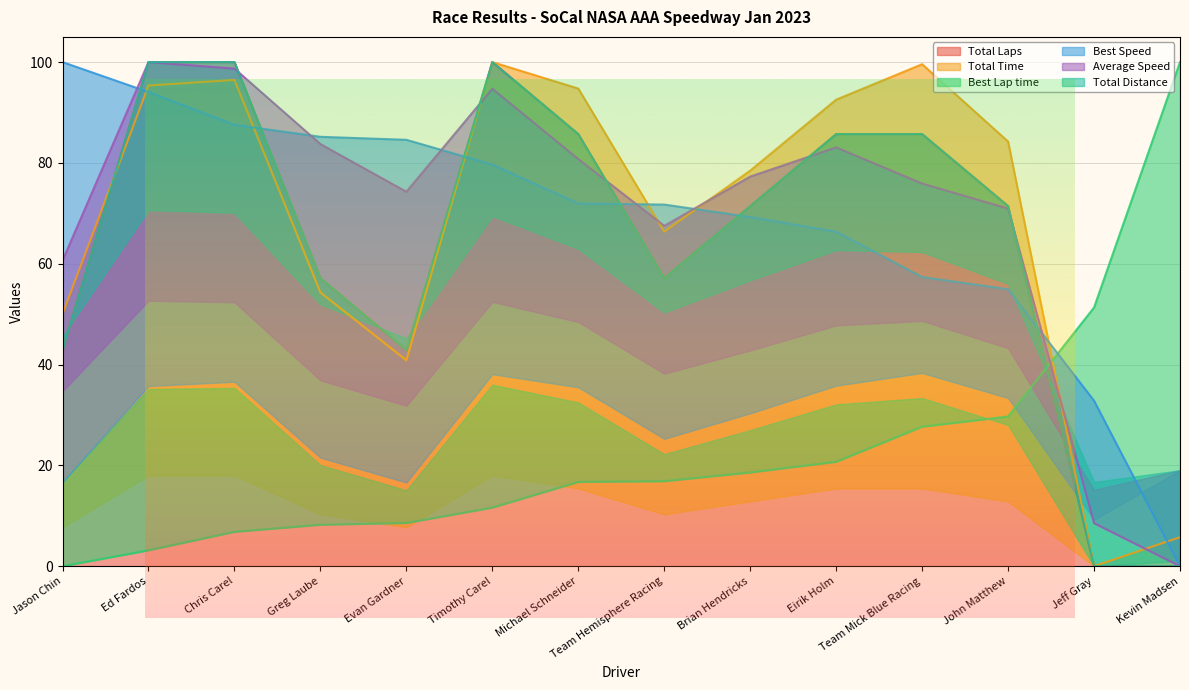

How many intersections are there between Best Lap time and Average Speed?

1